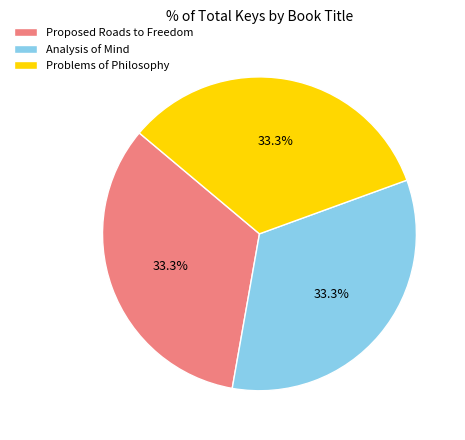

The Proposed Roads to Freedom slice represents 26% of the pie. True or false?

False